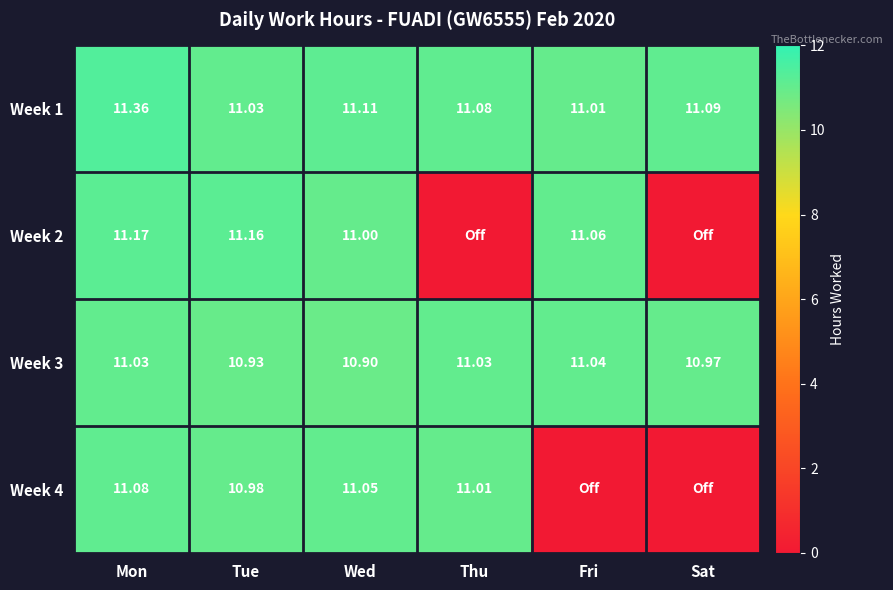

At which label is Week 3 closest to 10?

Wed